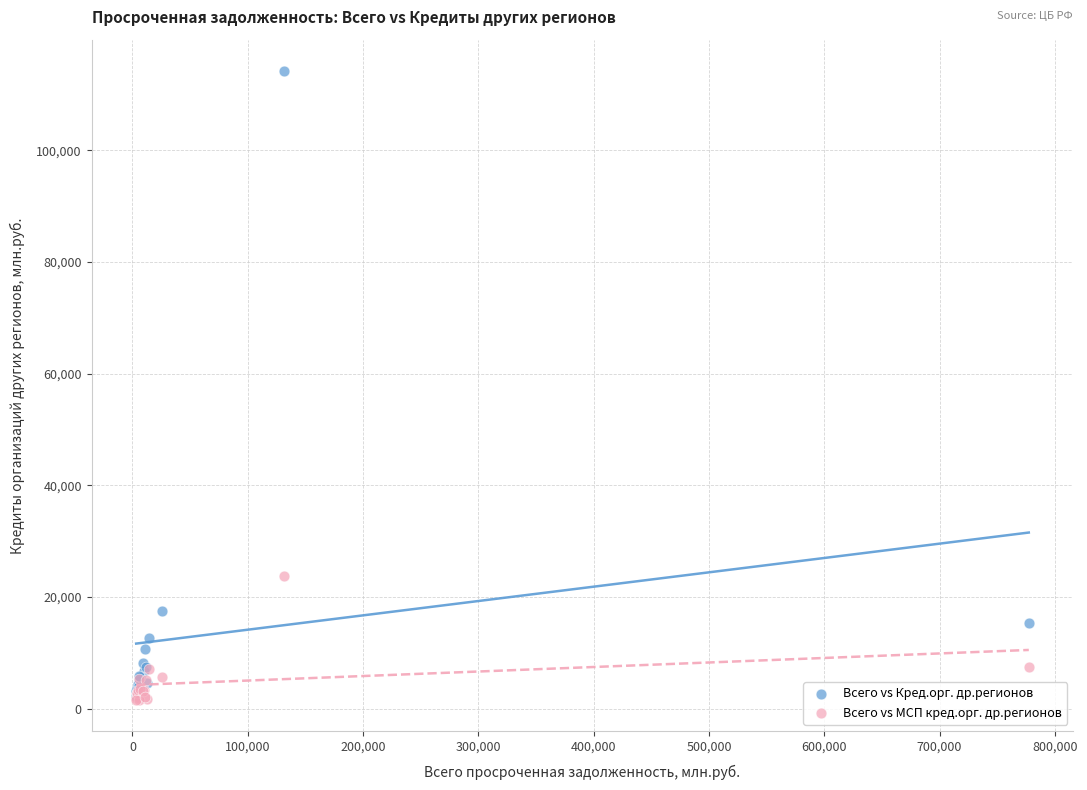

In the Всего vs Кред.орг. др.регионов series, what Y value is closest to 58199?

17548